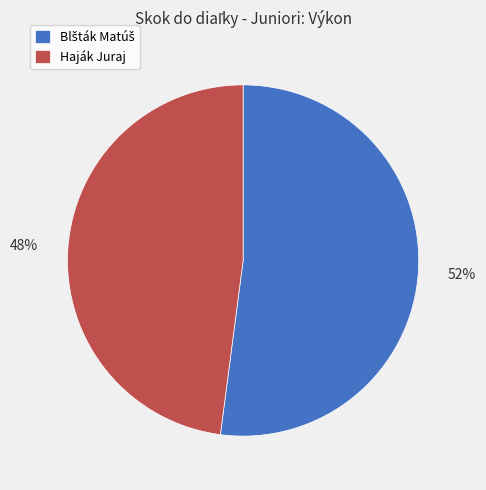

Does Haják Juraj account for over 50% of the chart?

No